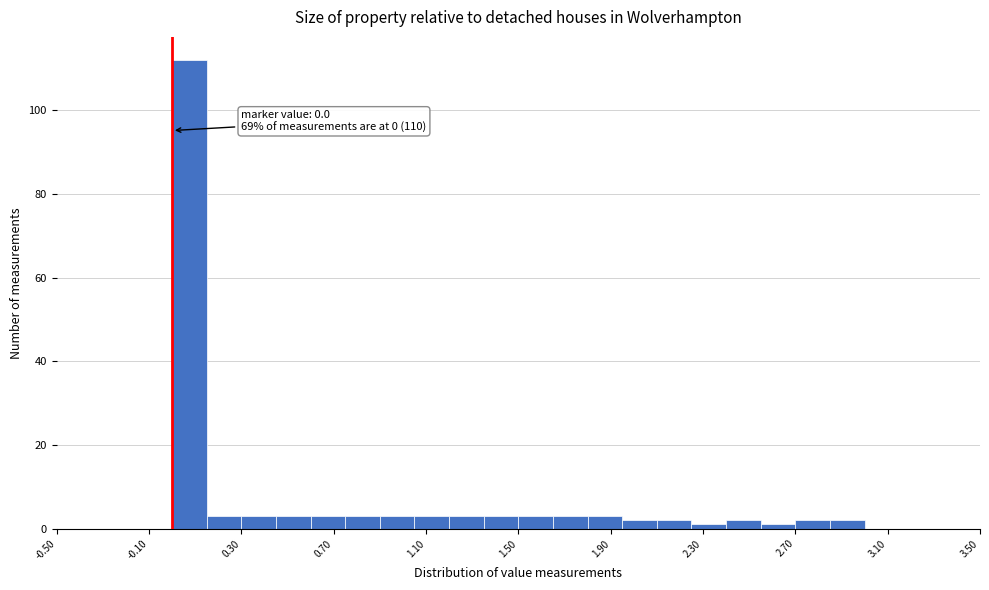

Read against the x-axis, roughly where is the centre of the tallest bar?

0.10